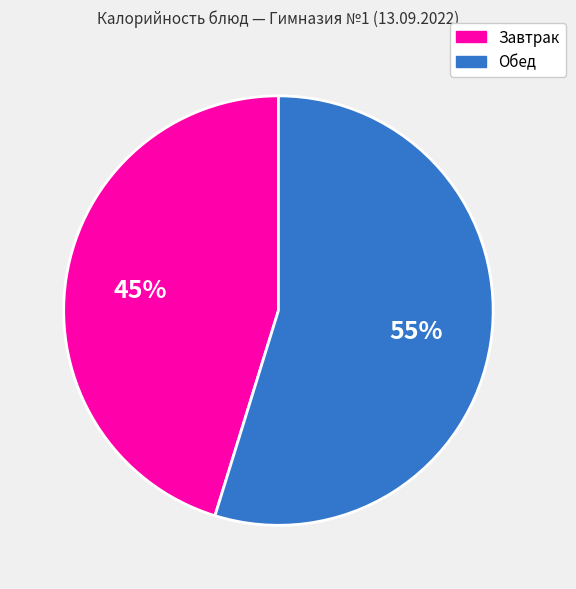

What percentage is the Завтрак slice, to the nearest percent?

45%